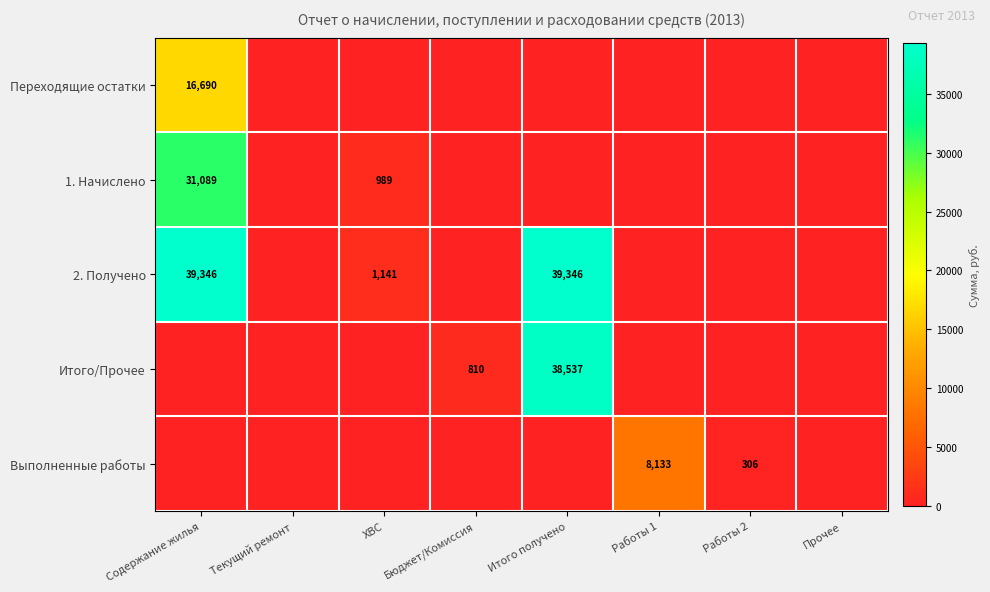

True or false: 2. Получено has a value of 69008 at Итого получено.

False